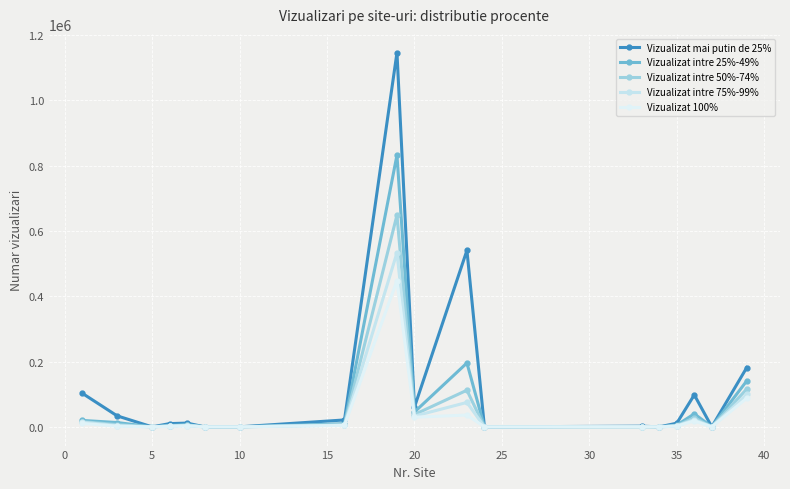

Does the chart have visible grid lines?

Yes